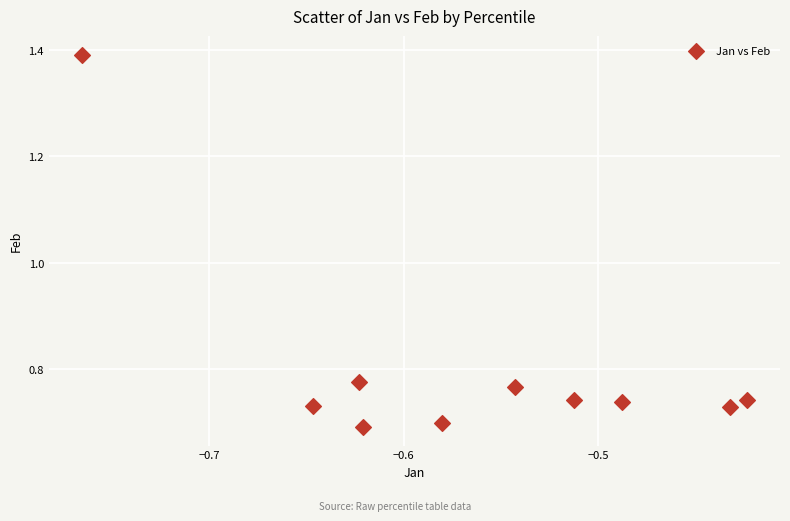

What is the average X value?

-0.6